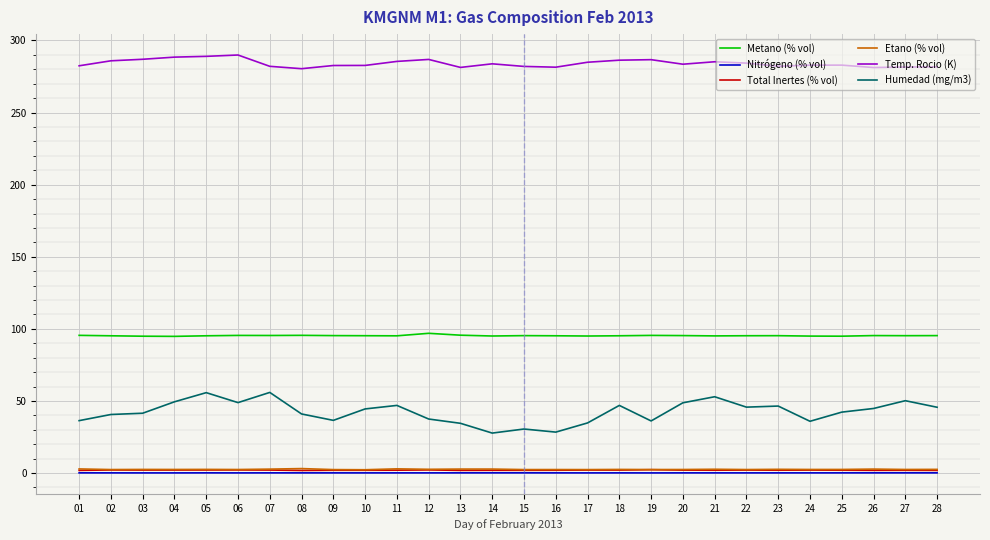

The Temp. Rocio (K) series shows 174.9 at 06. True or false?

False